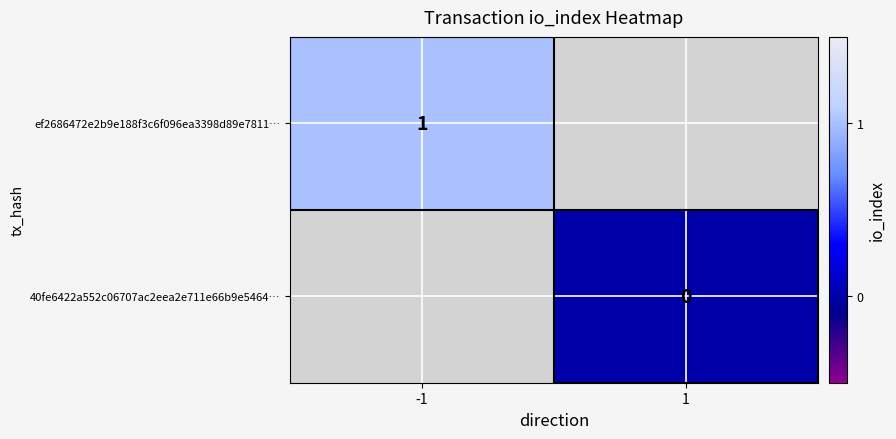

The ef2686472e2b9e188f3c6f096ea3398d89e7811… series shows 2 at -1. True or false?

False